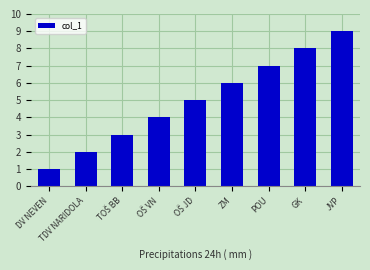

What is the label of the 2nd bar from the right?

GK